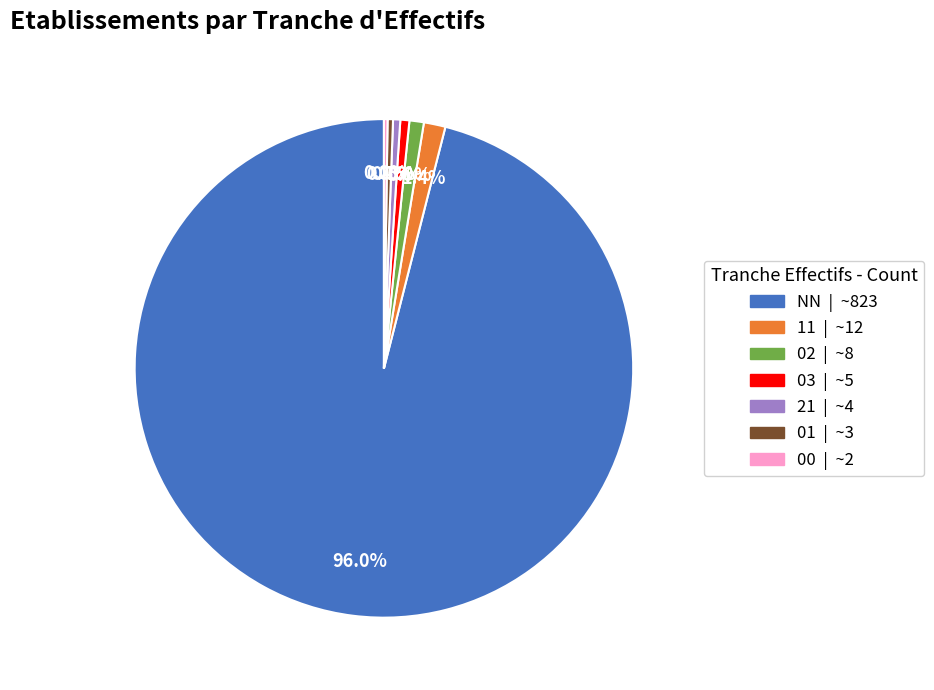

Which has a higher value, 02 | ~8 or NN | ~823?

NN | ~823